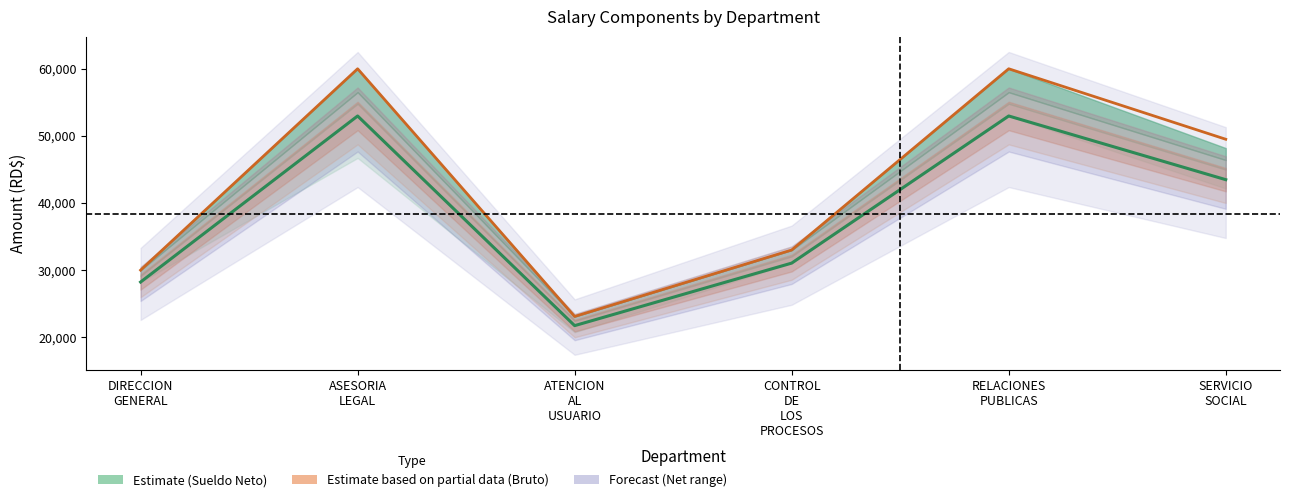

What is the maximum value shown in the chart?

60000.0